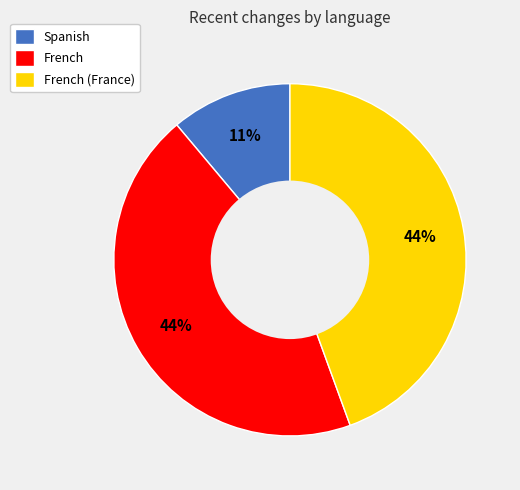

What is the smallest slice in the pie chart?

Spanish